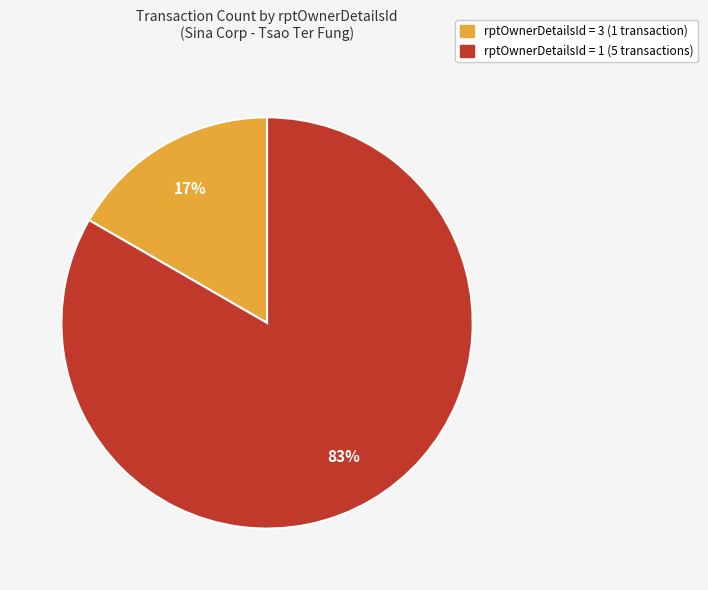

To the nearest percent, what is the average slice percentage?

50%